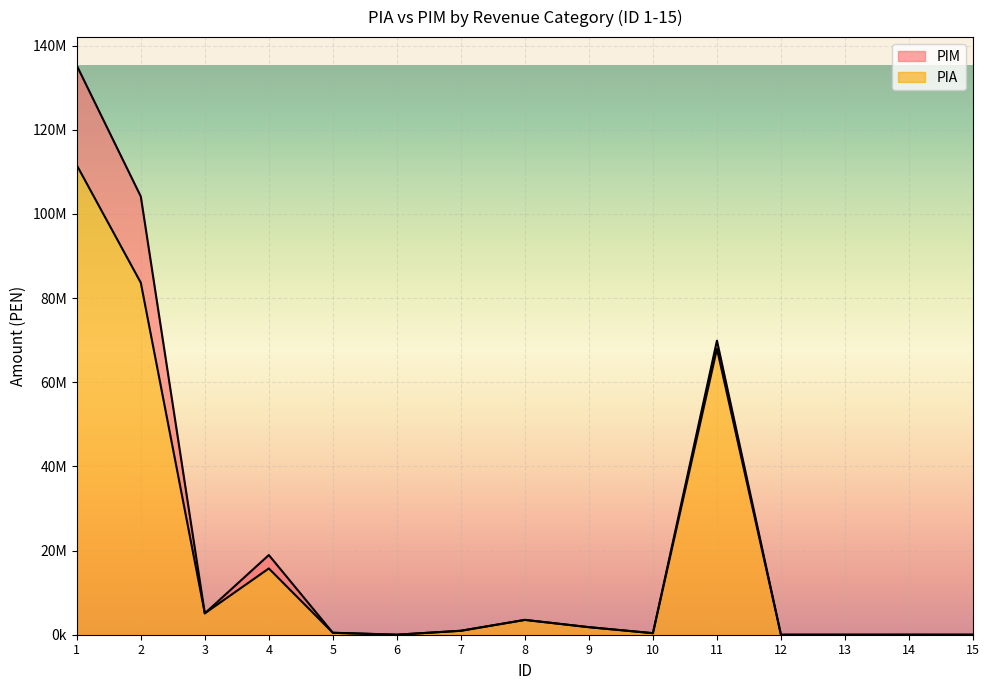

Which series has the largest total across all categories?

PIM